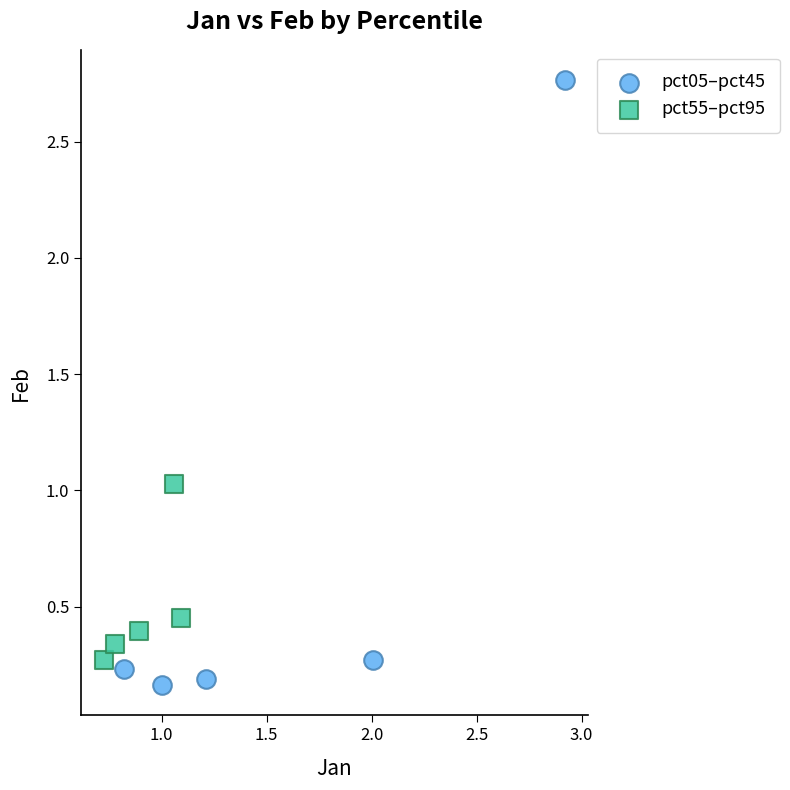

Which series contains the highest Y value?

pct05–pct45